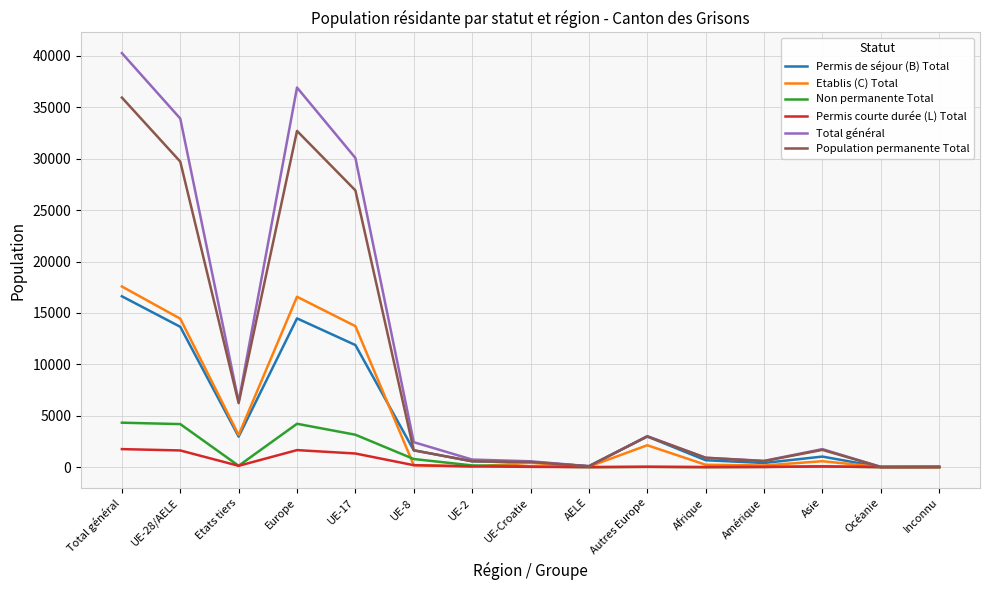

Is it true that Total général equals 9161 at UE-28/AELE?

False